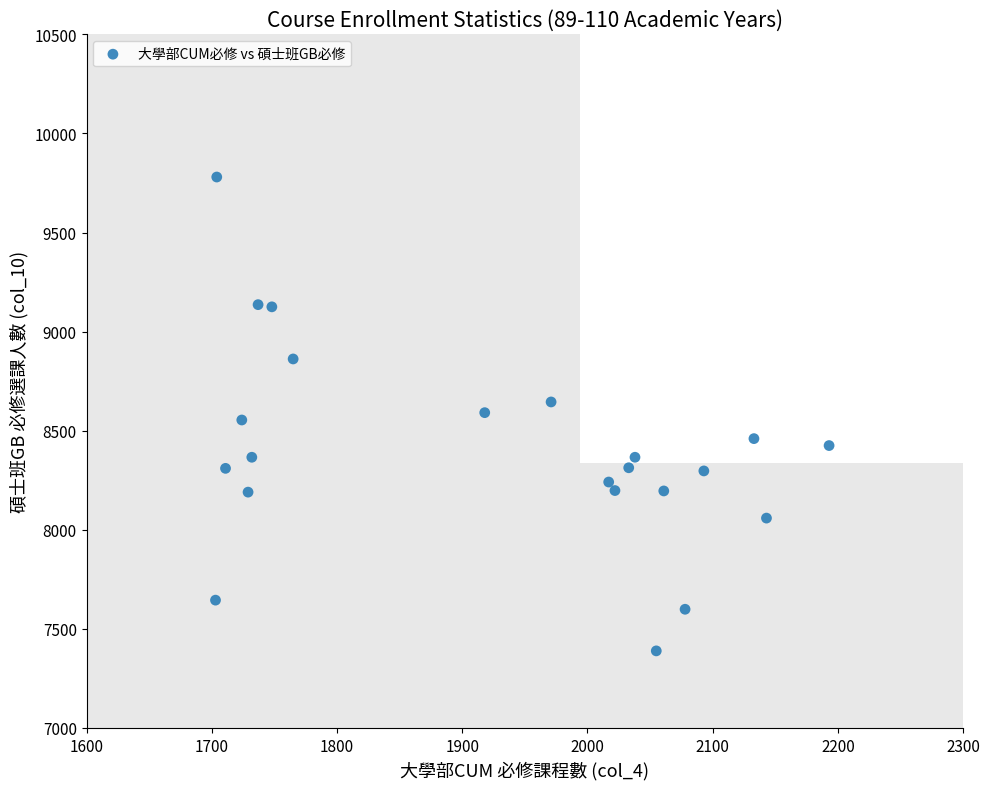

What is the range of X values (max minus min)?

490